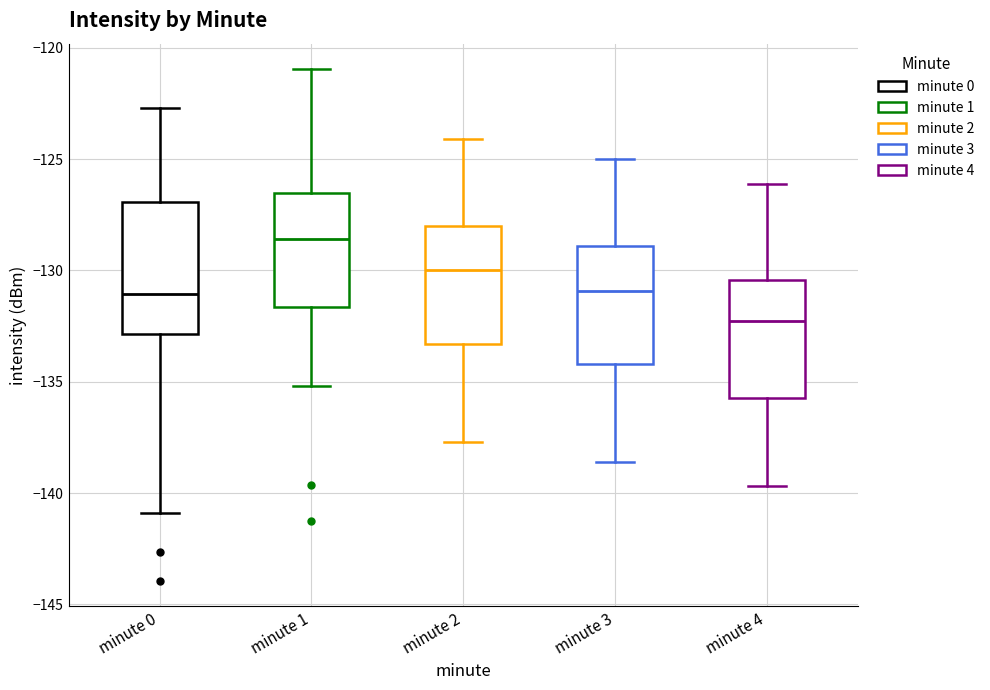

Which box has the lowest median line?

minute 4